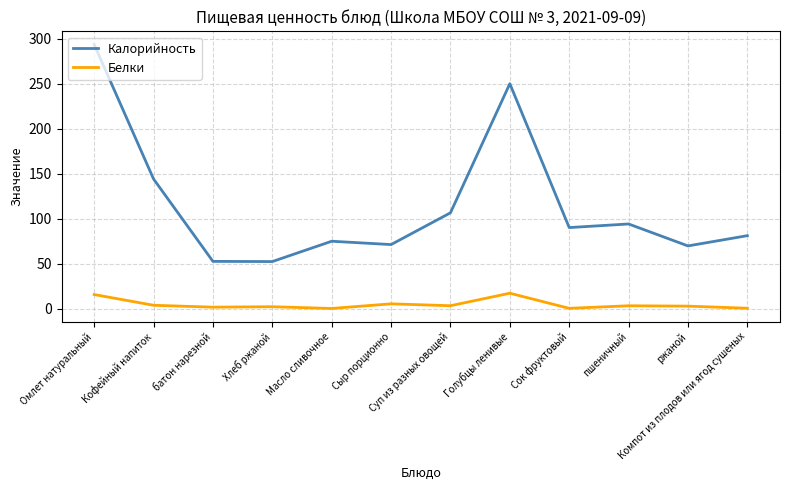

The value of Калорийность at Компот из плодов или ягод сушеных is 109.9. True or false?

False